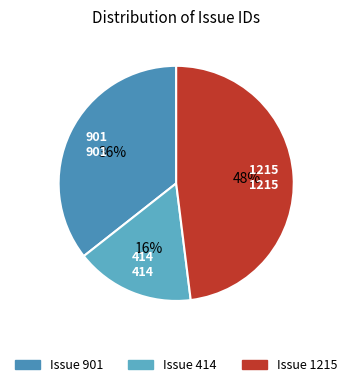

Count the number of slices in the pie.

3